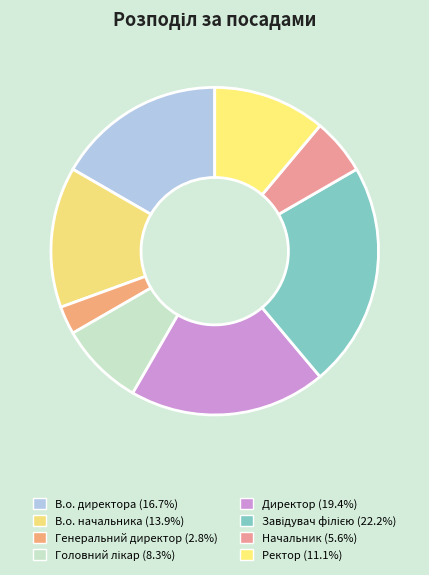

Rank the categories by value from highest to lowest.

Завідувач філією, Директор, В.о. директора, В.о. начальника, Ректор, Головний лікар, Начальник, Генеральний директор